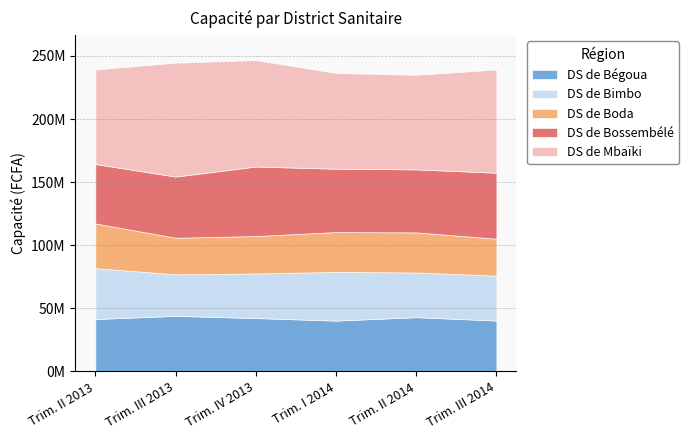

What is the label of the 3rd point from the left?

Trim. IV 2013